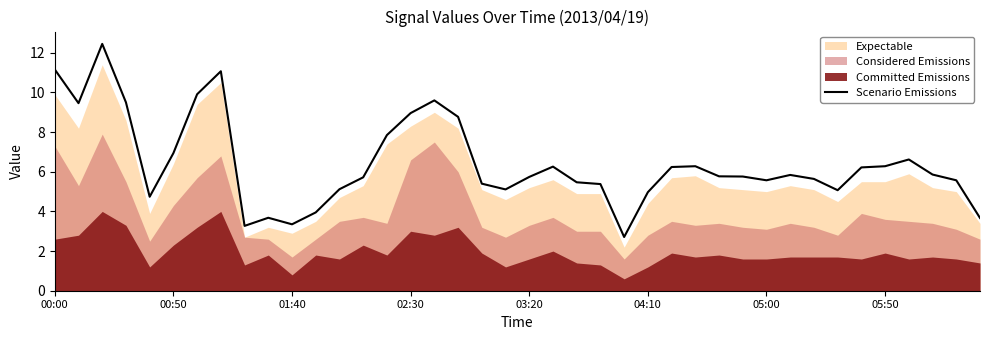

Does the chart display data point markers on the line(s)?

No